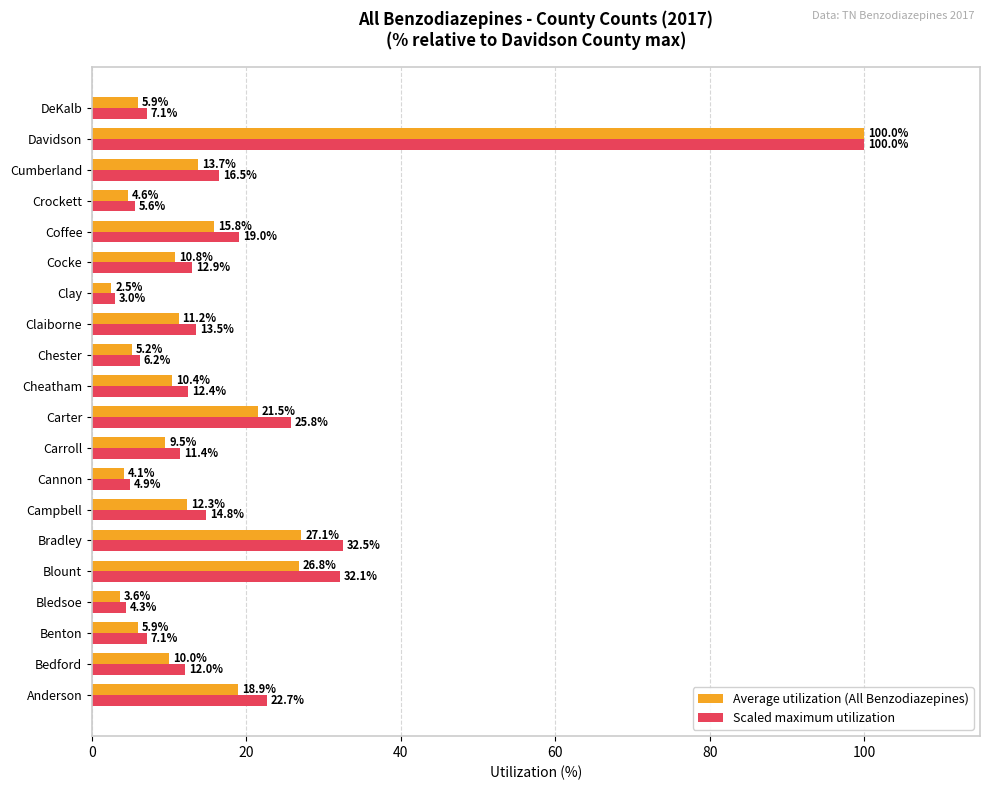

At how many categories does at least one series exceed 93?

1